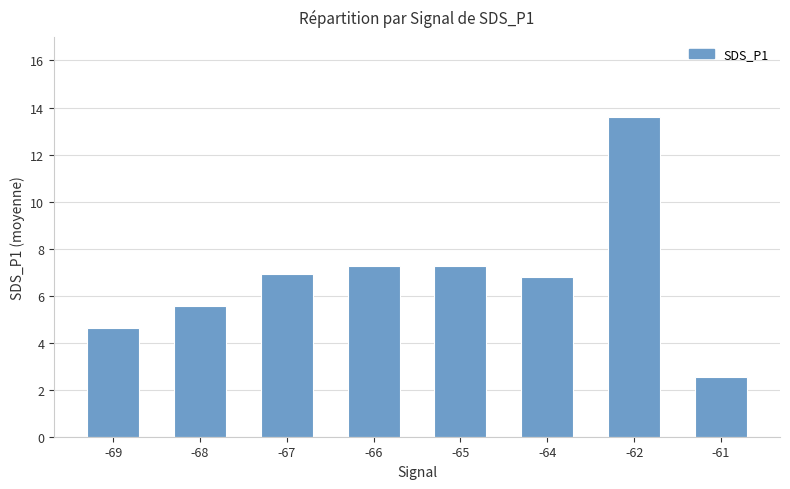

True or false: the data shows 22.5 at -62.

False